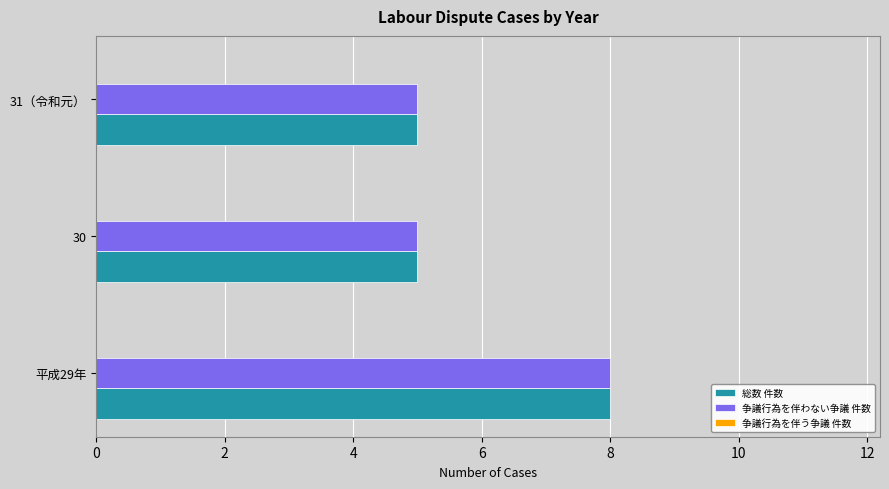

Count the number of categories in the chart.

3